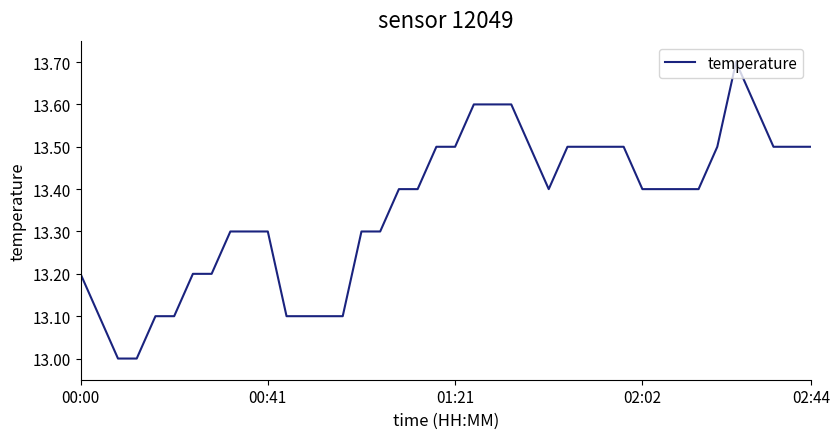

What is the difference between the maximum and minimum values?

0.7